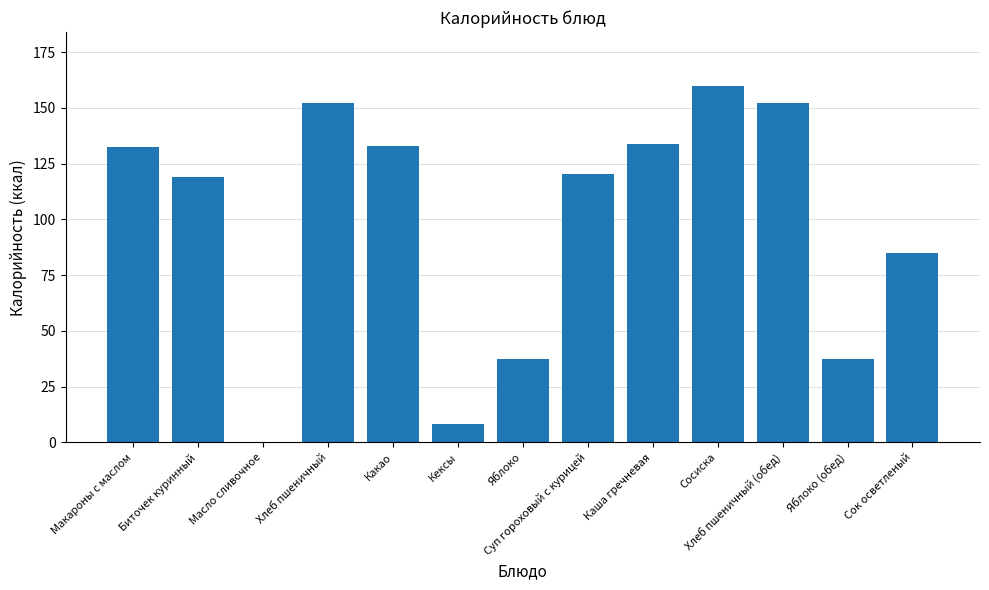

What is the sum of the values at Каша гречневая and Хлеб пшеничный (обед)?

285.9